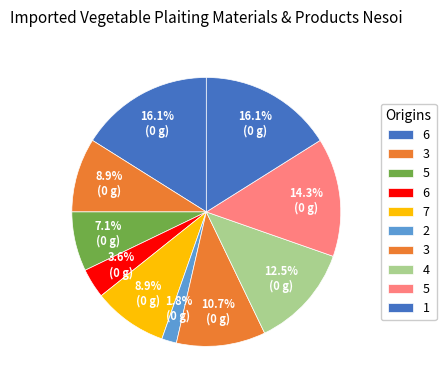

How many segments does this pie chart have?

10